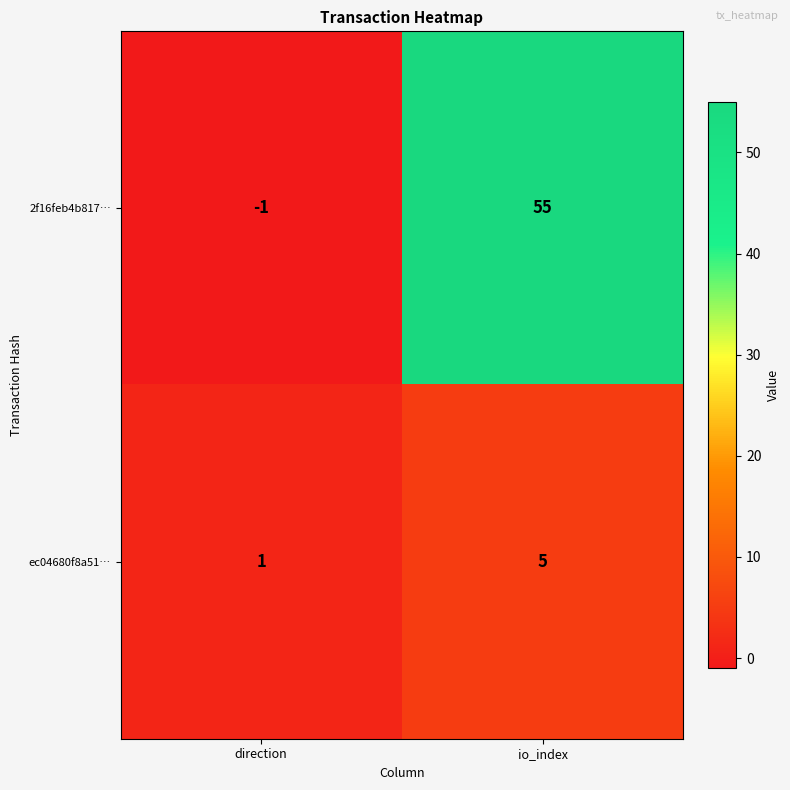

At which category is the sum across all series the highest?

io_index